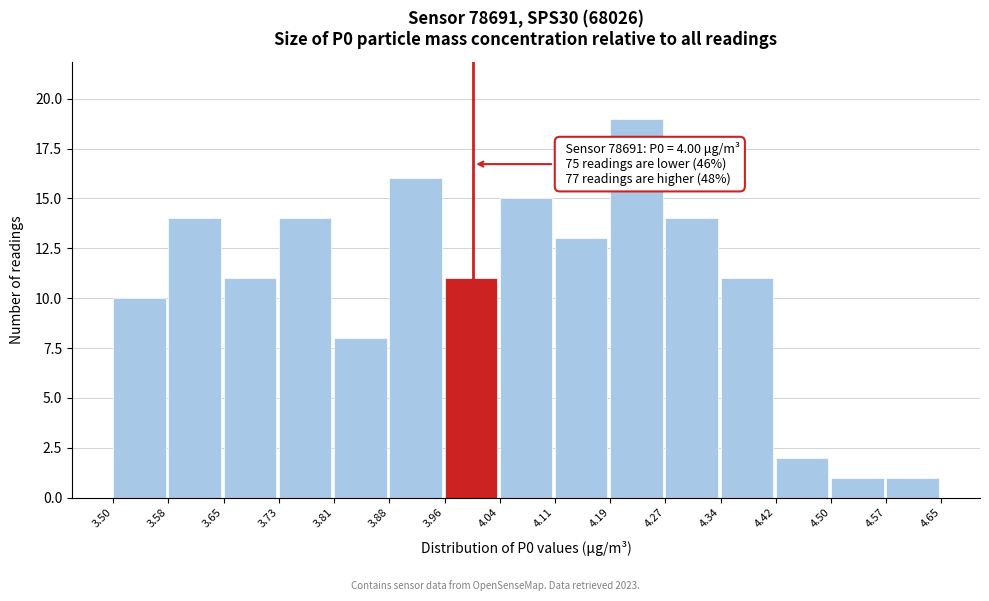

Which range on the x-axis has the tallest bar?

4.19 to 4.27